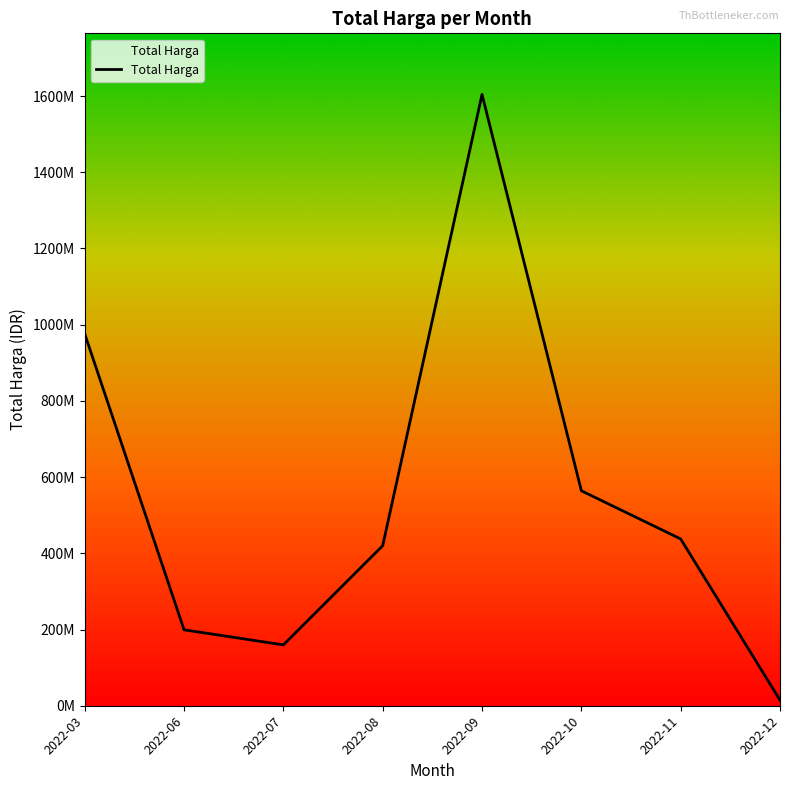

Rank the categories by value from lowest to highest.

2022-12, 2022-07, 2022-06, 2022-08, 2022-11, 2022-10, 2022-03, 2022-09